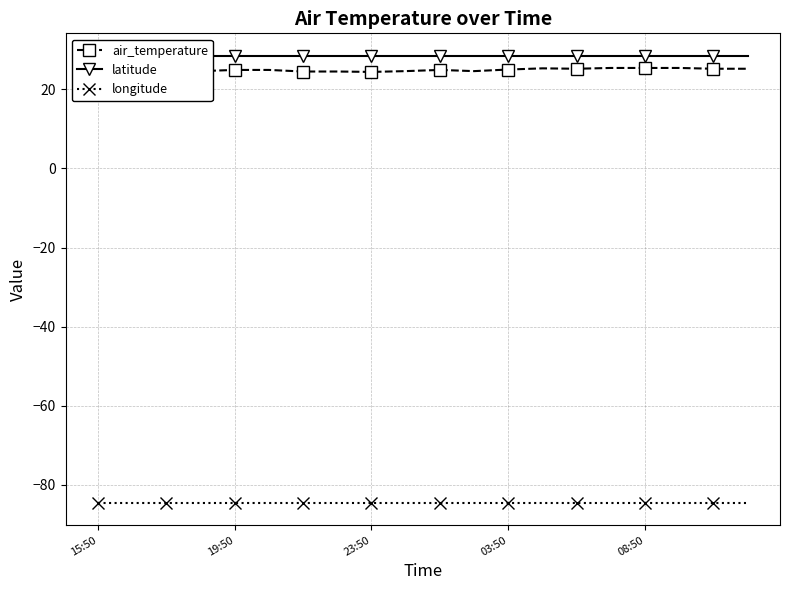

What are all the series names shown in the legend?

air_temperature, latitude, longitude